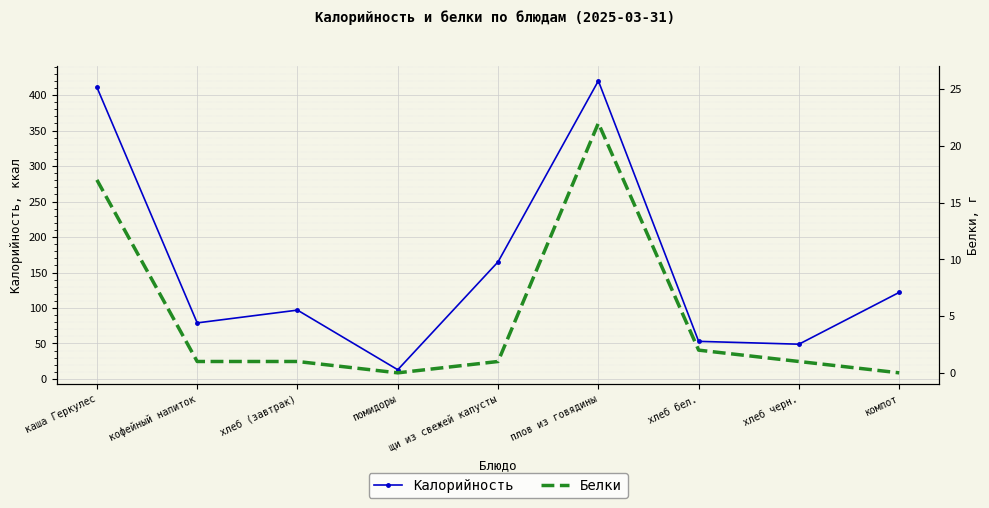

Is it true that Белки equals 1 at щи из свежей капусты?

False